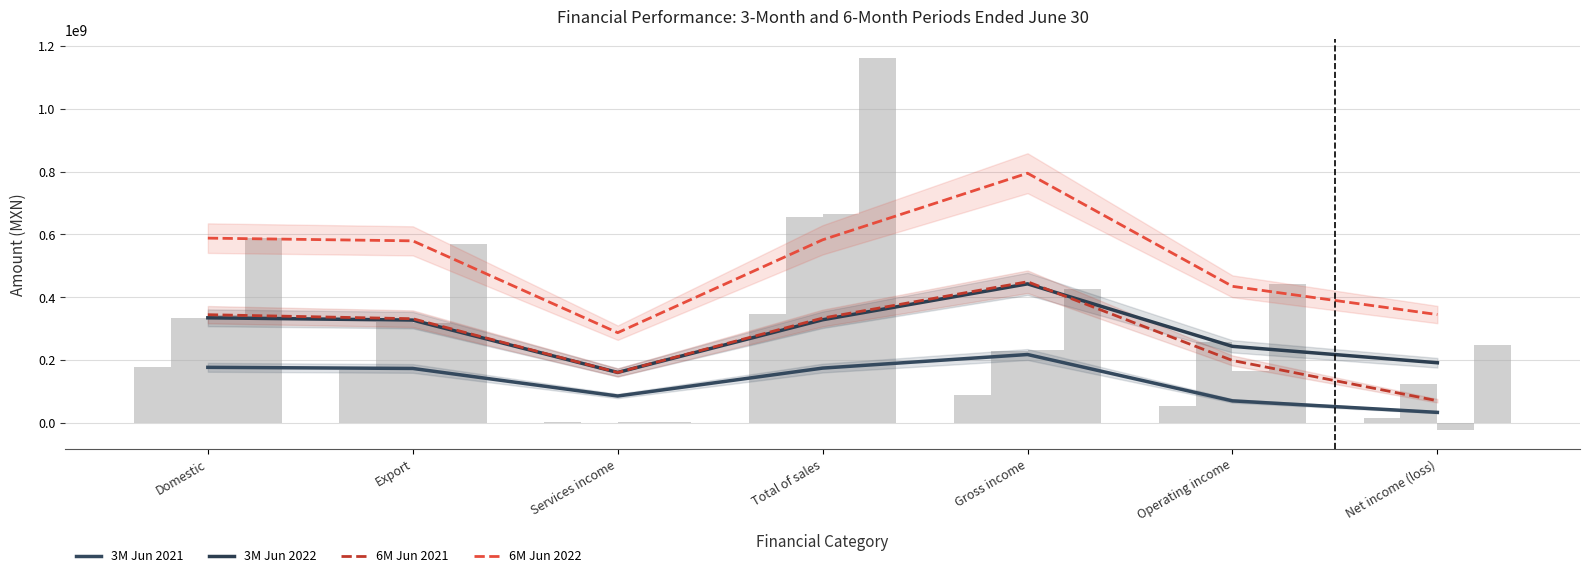

Reading left to right, extract all data points from this chart.

3M Jun 2021: 176692084.0	173160168.5	85371815.5	174275546.5	217523828.0	69955054.0	33331199.5
3M Jun 2022: 334388776.0	327085847.0	160429779.0	328162487.0	442467055.0	243537816.0	191272631.0
6M Jun 2021: 344327164.0	331462572.5	160330854.0	333526299.5	449165742.0	198524357.0	70356369.0
6M Jun 2022: 588042769.0	579387576.0	287000049.5	582655292.0	794707881.5	434606790.0	344744896.0